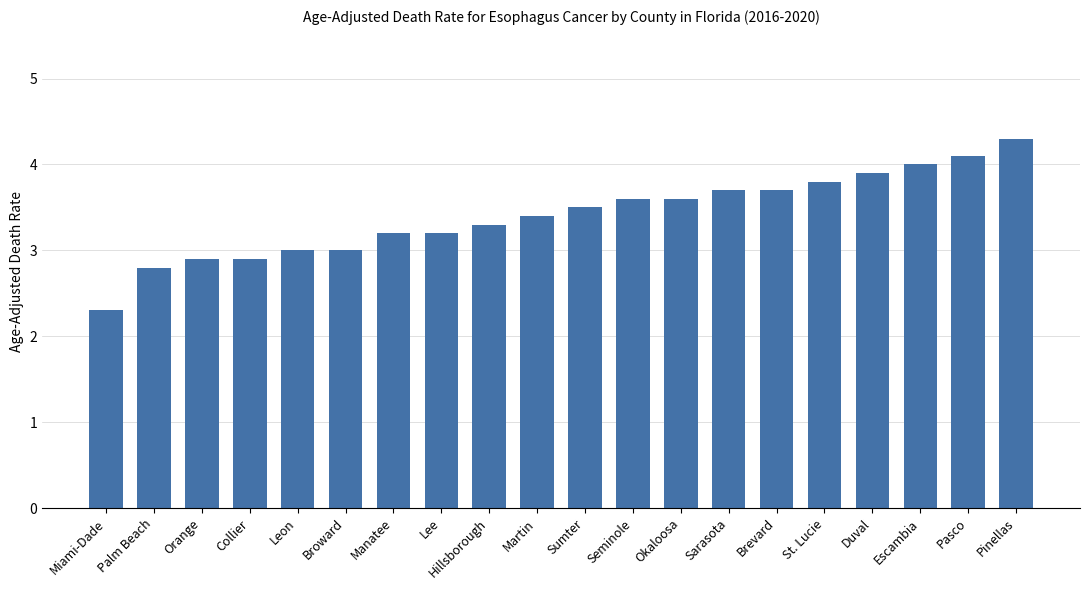

What is the maximum value shown in the chart?

4.3